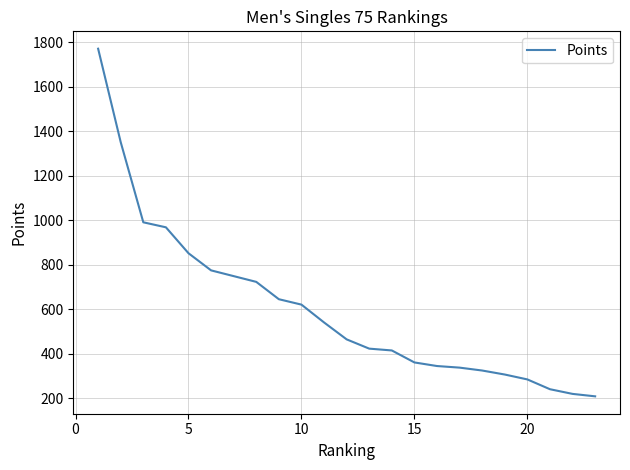

True or false: the data has more than 2 interior local peaks.

False